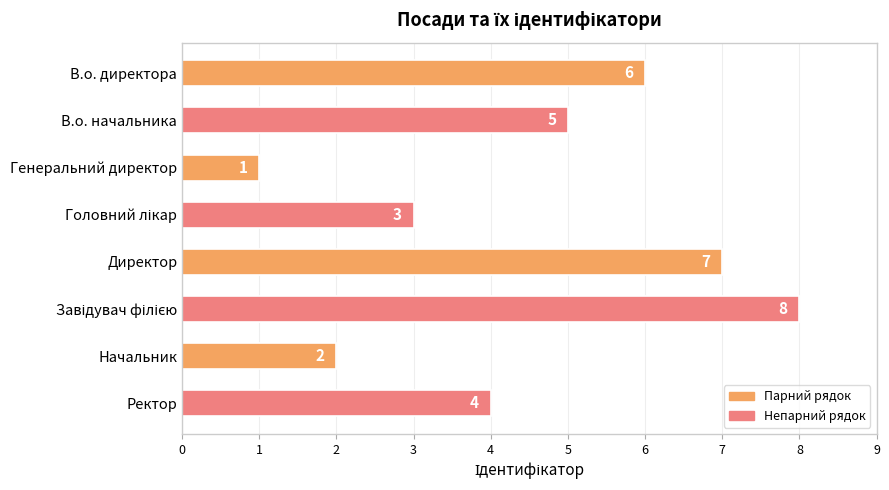

What is the smallest value displayed?

1